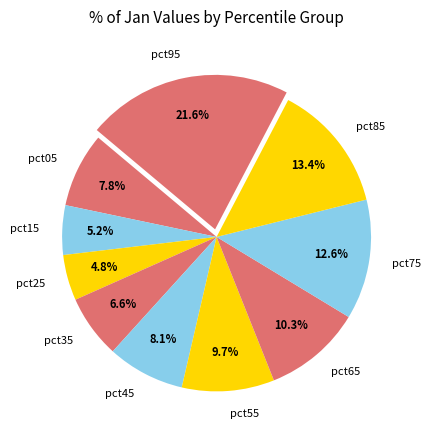

Which slice is the largest?

pct95